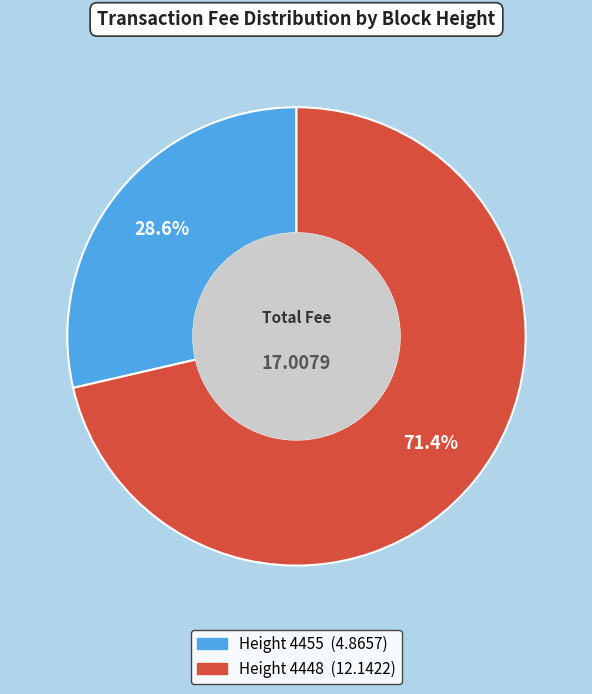

Is there any slice that represents more than half of the pie?

Yes